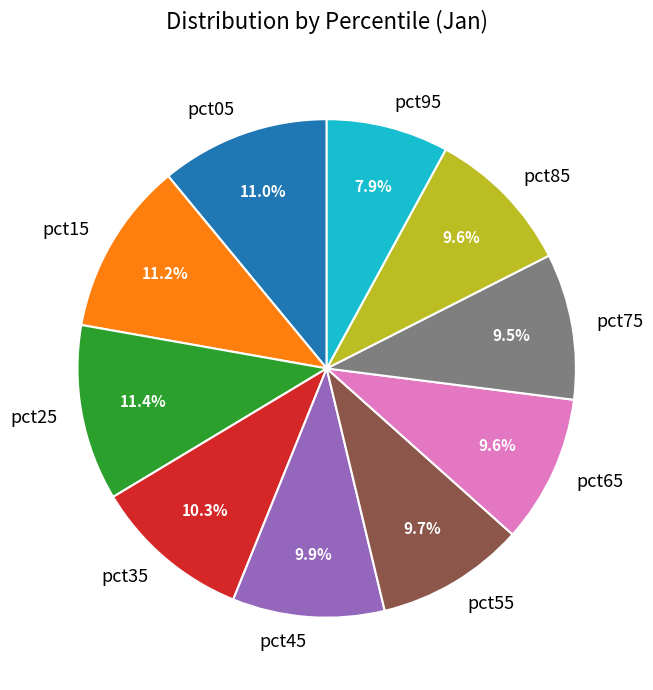

Which has a higher value, pct65 or pct95?

pct65